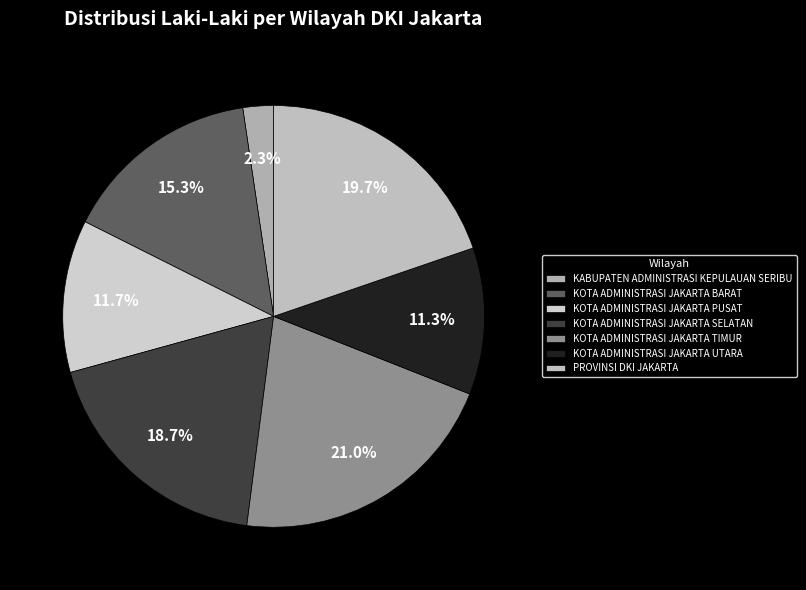

Between KOTA ADMINISTRASI JAKARTA TIMUR and KOTA ADMINISTRASI JAKARTA UTARA, which is larger?

KOTA ADMINISTRASI JAKARTA TIMUR